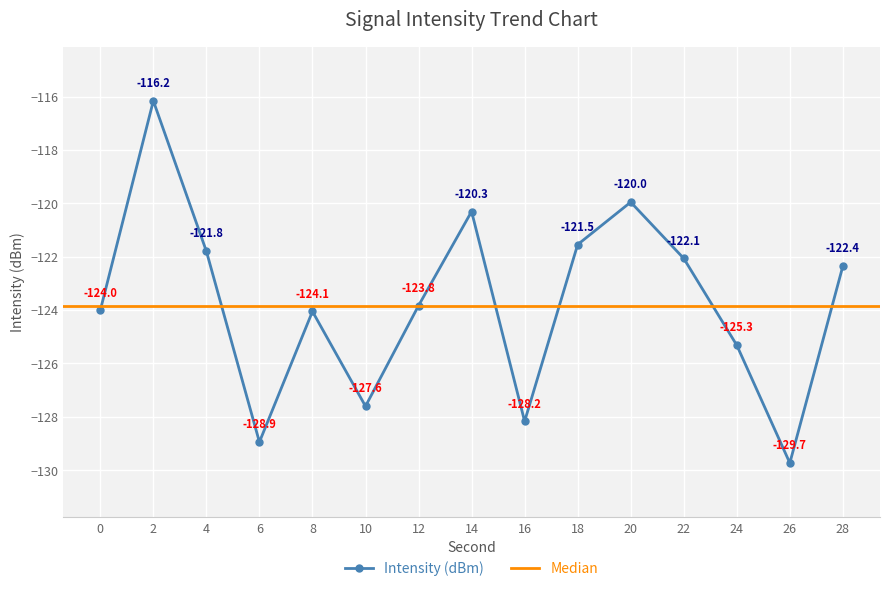

What is the sum of all values?

-1855.8